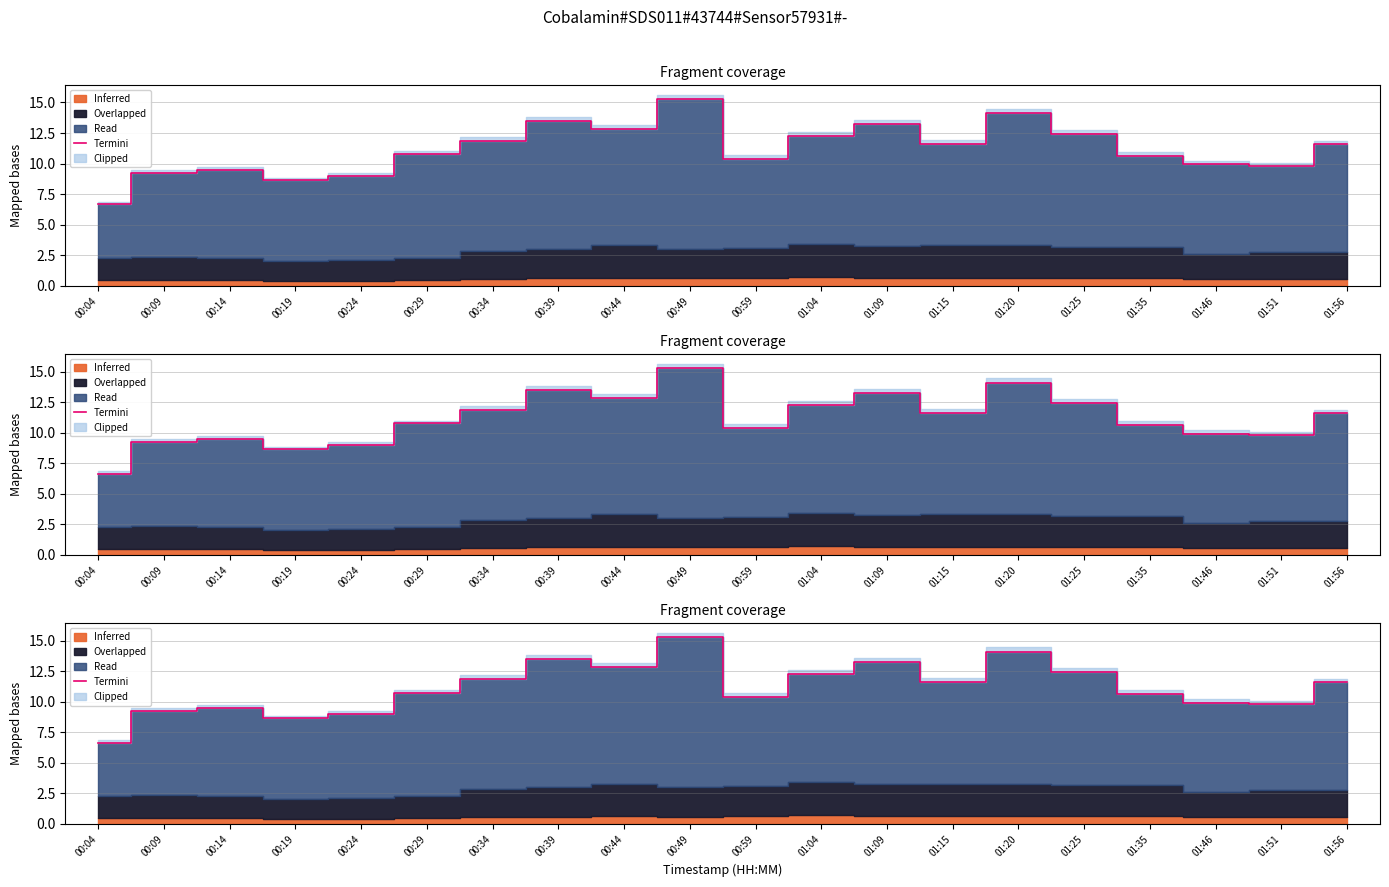

What is the average value?

11.2